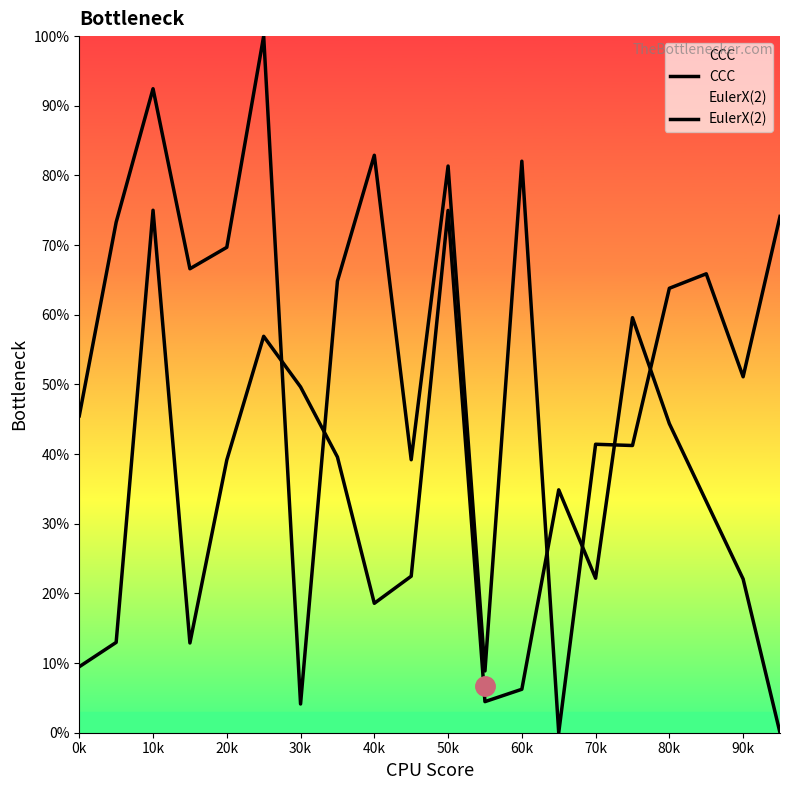

What is the difference between the second highest and second lowest values in the EulerX(2) series?

70.5